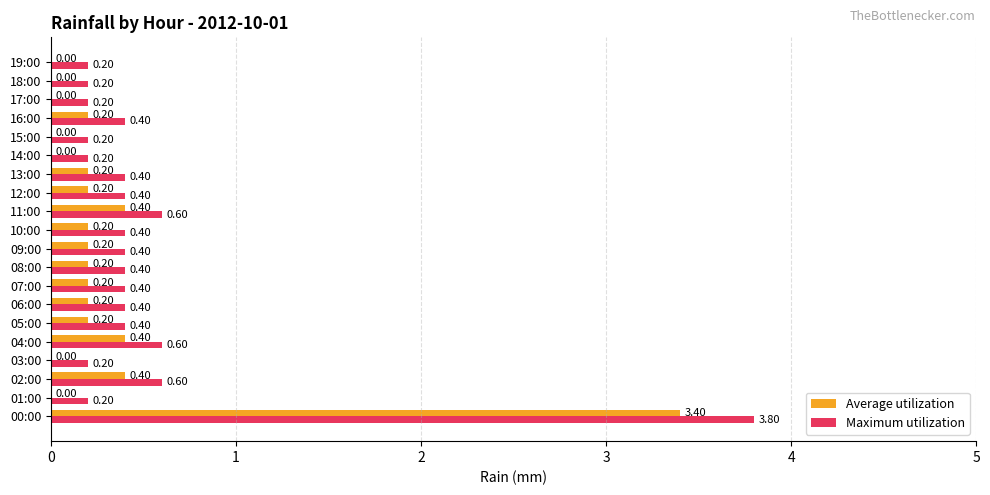

At which category is the sum across all series the highest?

00:00